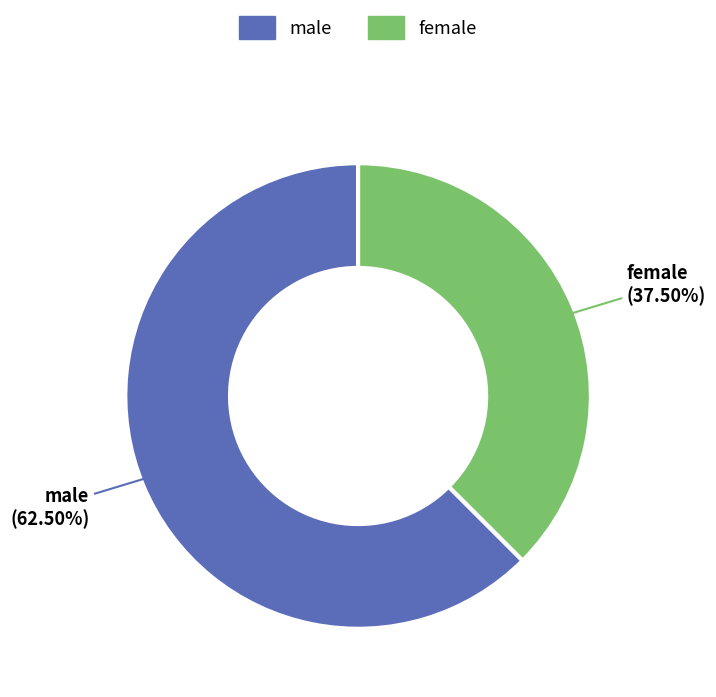

The male slice represents 50% of the pie. True or false?

False